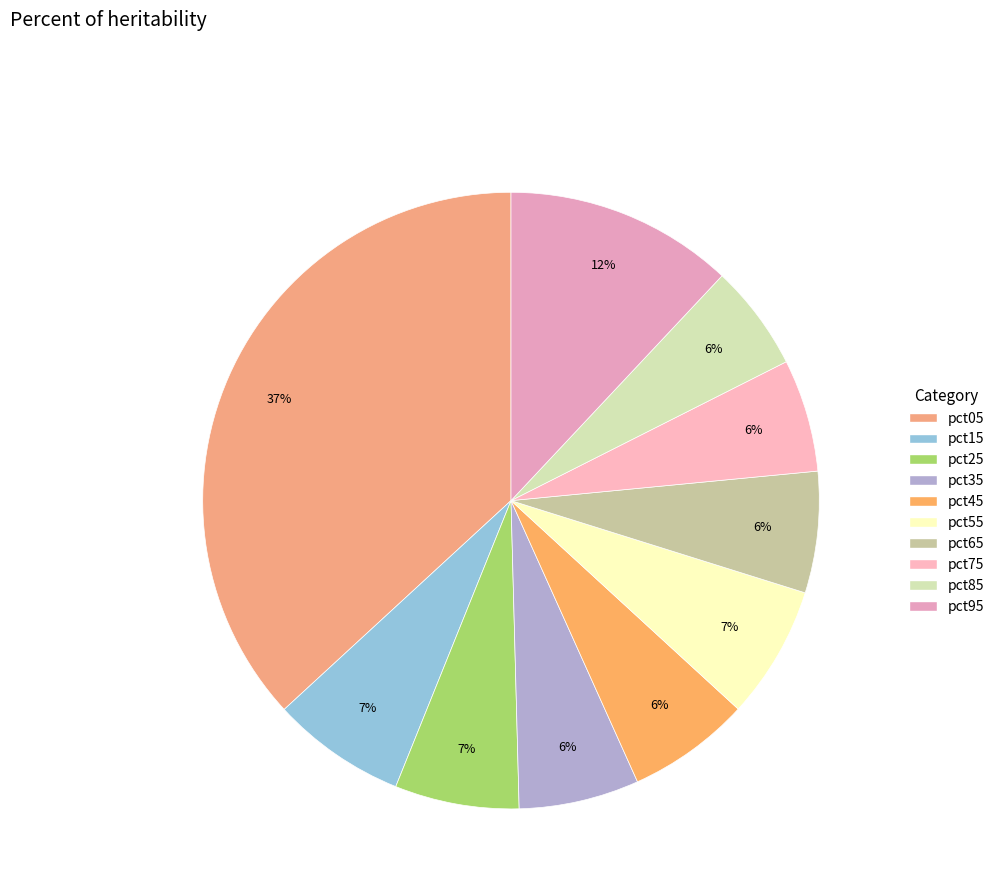

To the nearest percent, what percentage of the pie is pct95?

12%